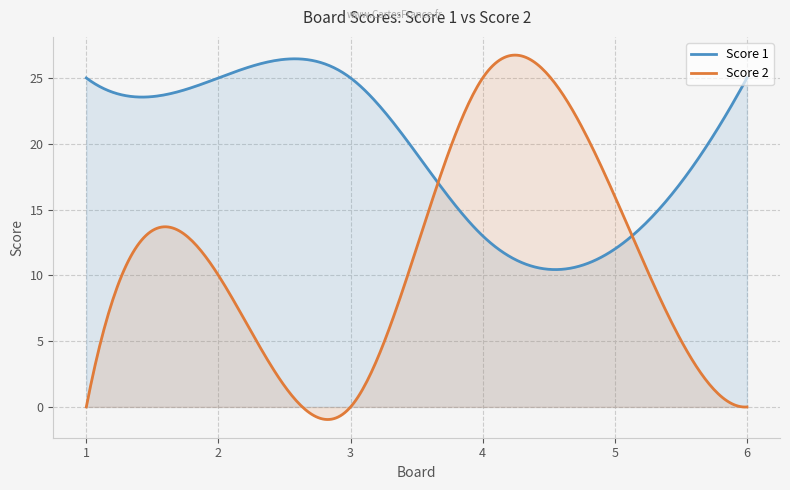

Between 1 and 5, which is larger?

1